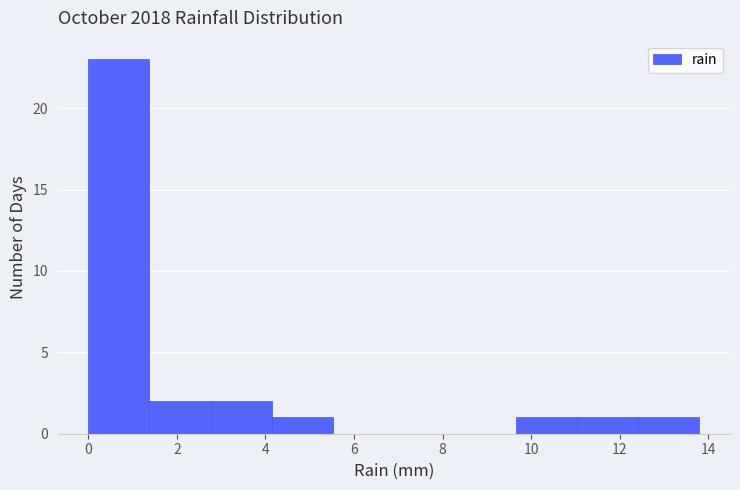

Reading left to right, transcribe this chart: for each bar, give the range it covers on the x-axis and its height. Neither the bar edges nor the heights are printed on the chart, so give them approximately, as read against the axes.

0.00 to 1.38: 23
1.38 to 2.76: 2
2.76 to 4.14: 2
4.14 to 5.52: 1
5.52 to 6.90: 0
6.90 to 8.28: 0
8.28 to 9.66: 0
9.66 to 11.04: 1
11.04 to 12.42: 1
12.42 to 13.80: 1